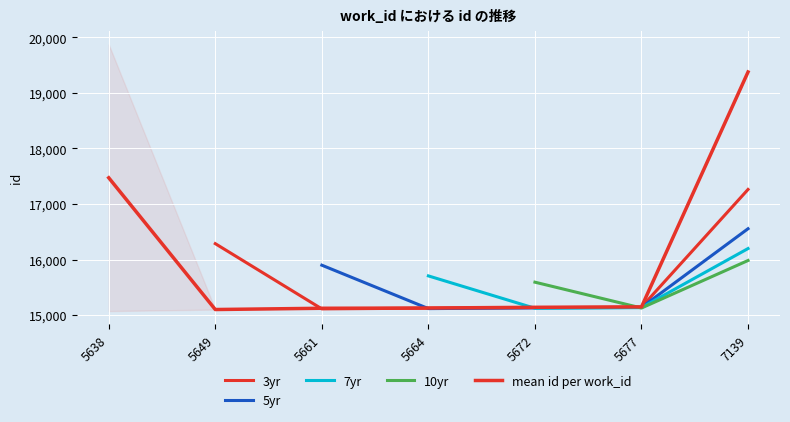

Is it true that the value at 5661 is 20342?

False